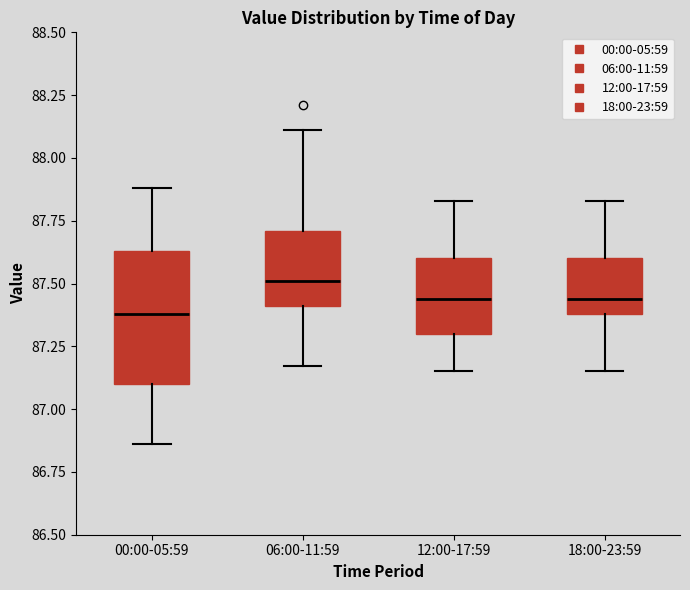

Reading left to right, transcribe this box plot: for each box, give where its median line is, the range the box spans, and where its two whiskers end, as read against the y-axis. The values are not printed on the chart, so give them approximately, as read against the axis.

00:00-05:59: median 87.40, box 87.10 to 87.65, whiskers 86.85 to 87.90
06:00-11:59: median 87.50, box 87.40 to 87.70, whiskers 87.15 to 88.10
12:00-17:59: median 87.45, box 87.30 to 87.60, whiskers 87.15 to 87.85
18:00-23:59: median 87.45, box 87.40 to 87.60, whiskers 87.15 to 87.85